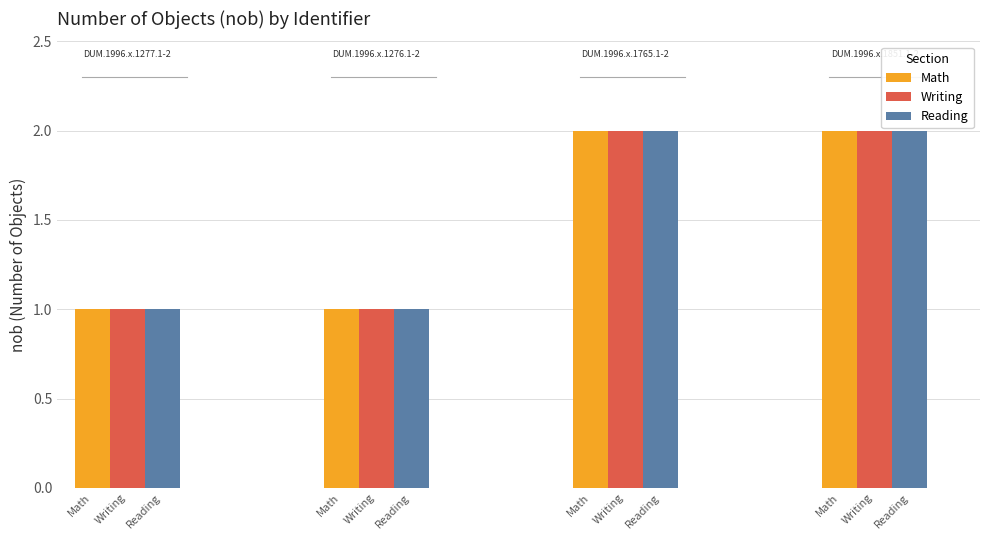

What is the label of the 2nd bar from the right?

DUM.1996.x.1765.1-2